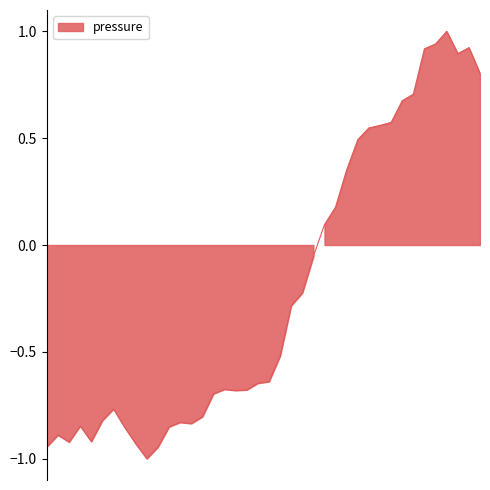

The value at 07:11 is 0.6. True or false?

False